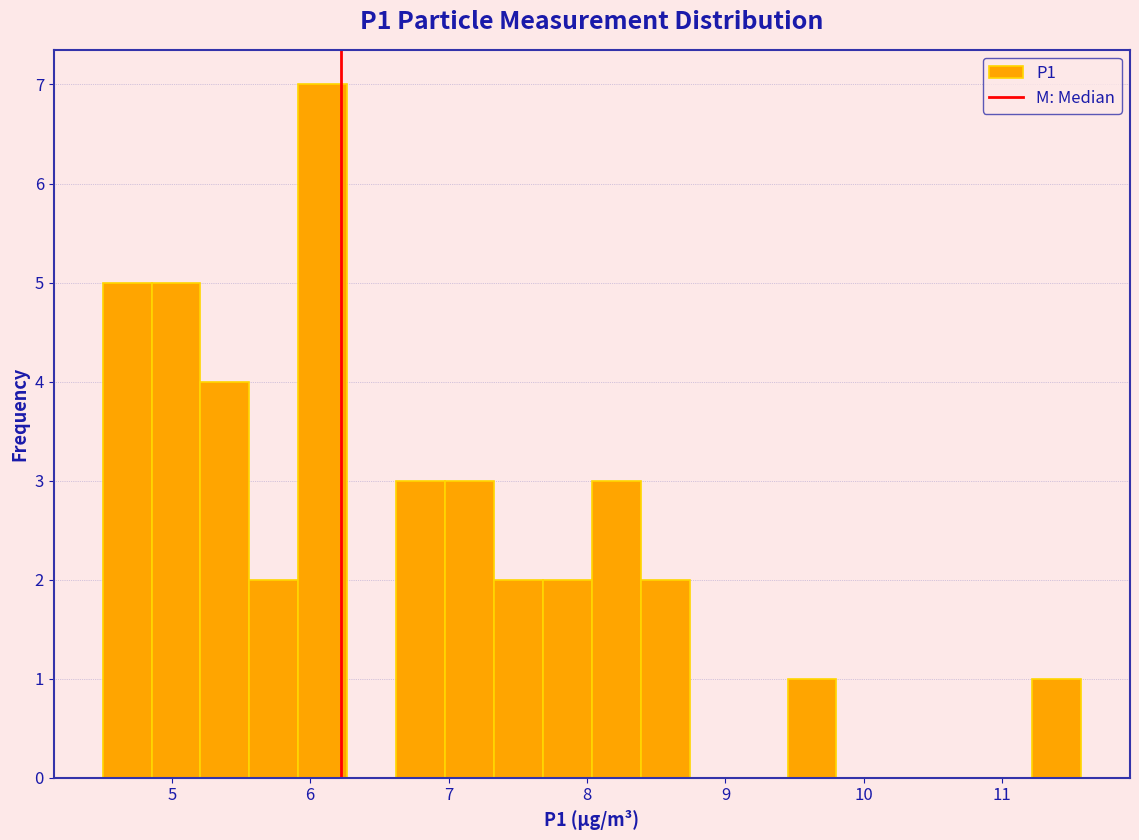

Around what value on the x-axis is the tallest bar? Give the approximate position of its centre, as read against the axis.

6.1